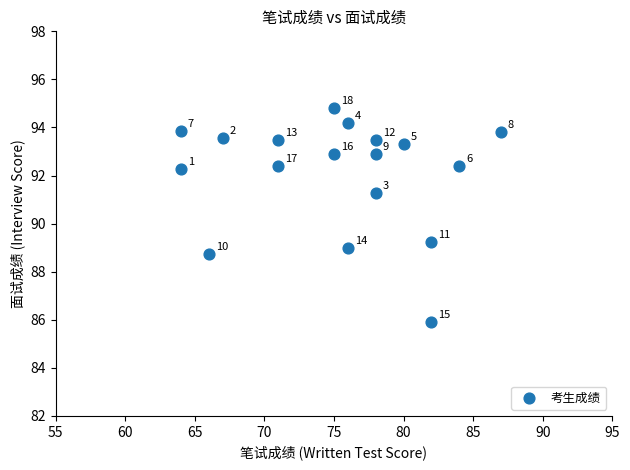

What Y value in the scatter plot is closest to 90?

89.2